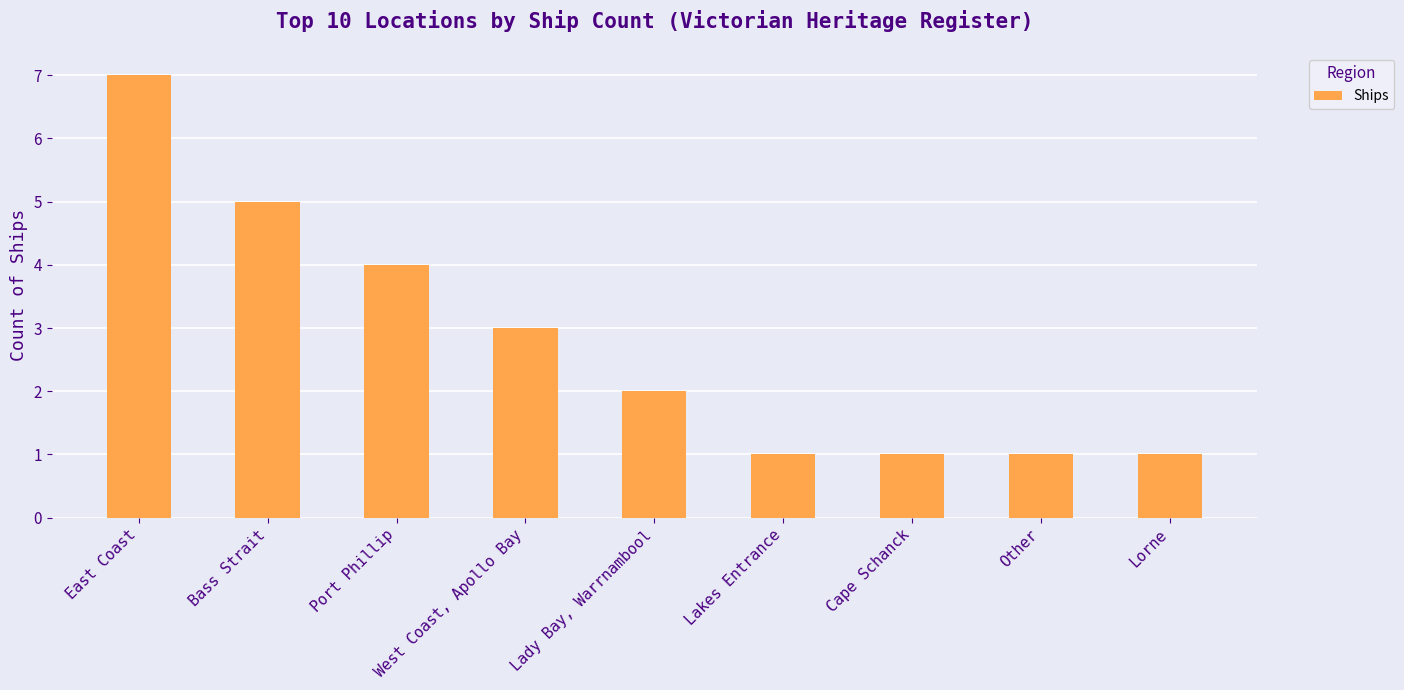

What is the change in value from West Coast, Apollo Bay to Lorne?

-2